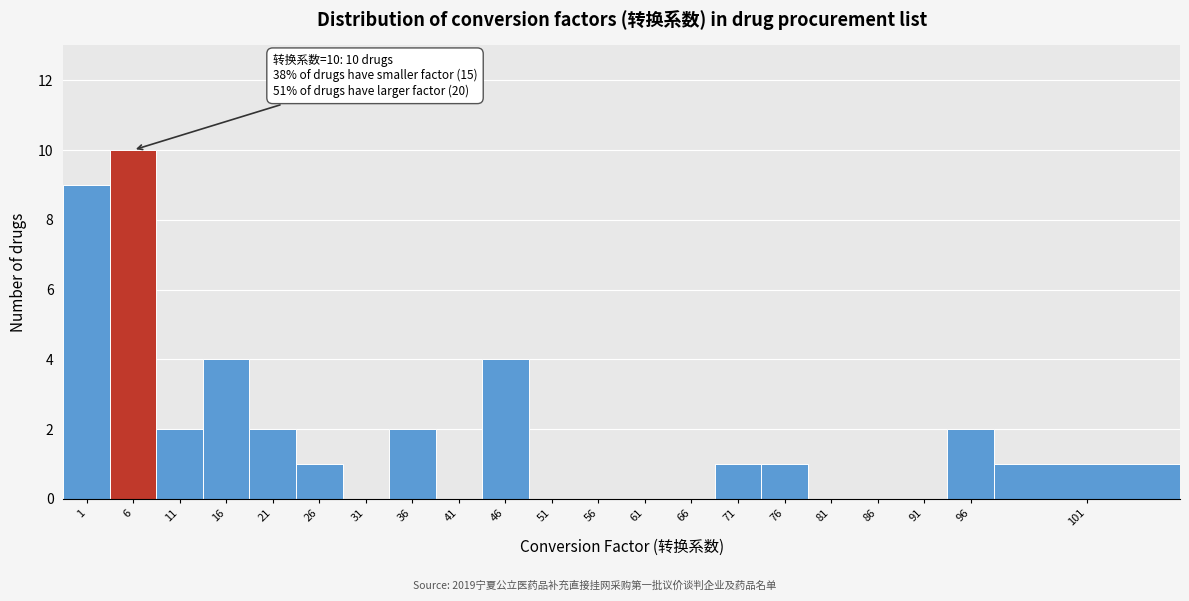

Reading right to left, list all the values displayed in this chart.

101=1	96=2	91=0	86=0	81=0	76=1	71=1	66=0	61=0	56=0	51=0	46=4	41=0	36=2	31=0	26=1	21=2	16=4	11=2	6=10	1=9